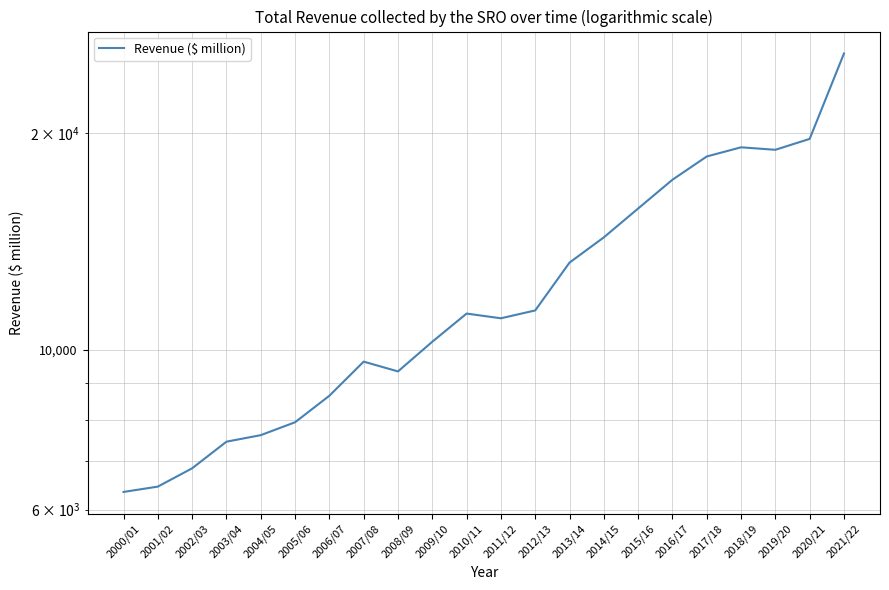

List the labels in order of value, largest first.

2021/22, 2020/21, 2018/19, 2019/20, 2017/18, 2016/17, 2015/16, 2014/15, 2013/14, 2012/13, 2010/11, 2011/12, 2009/10, 2007/08, 2008/09, 2006/07, 2005/06, 2004/05, 2003/04, 2002/03, 2001/02, 2000/01